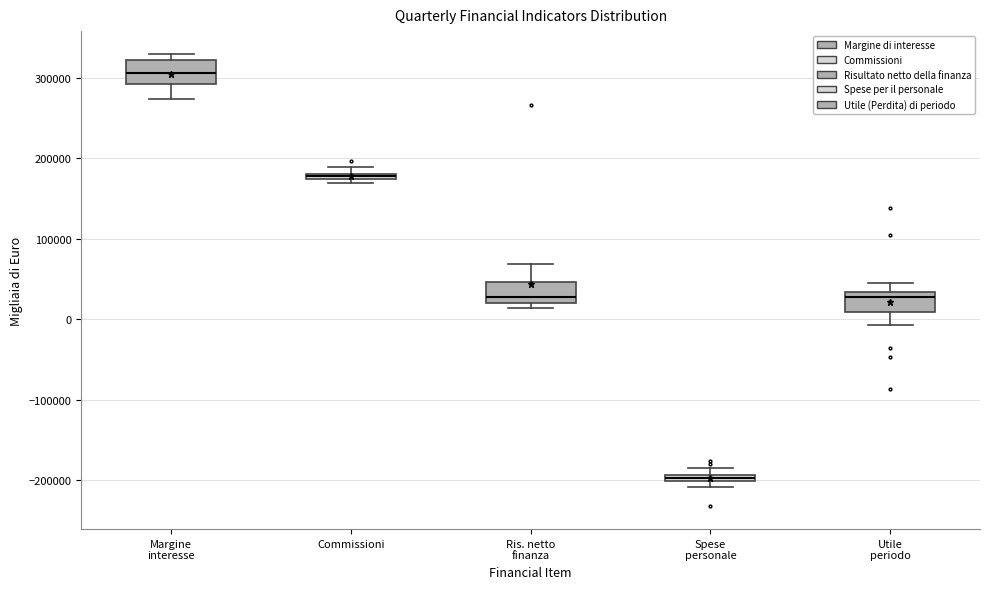

Where does the upper whisker of the box for Utile periodo end on the y-axis? The values are not printed on the chart, so give them approximately, as read against the axis.

50000